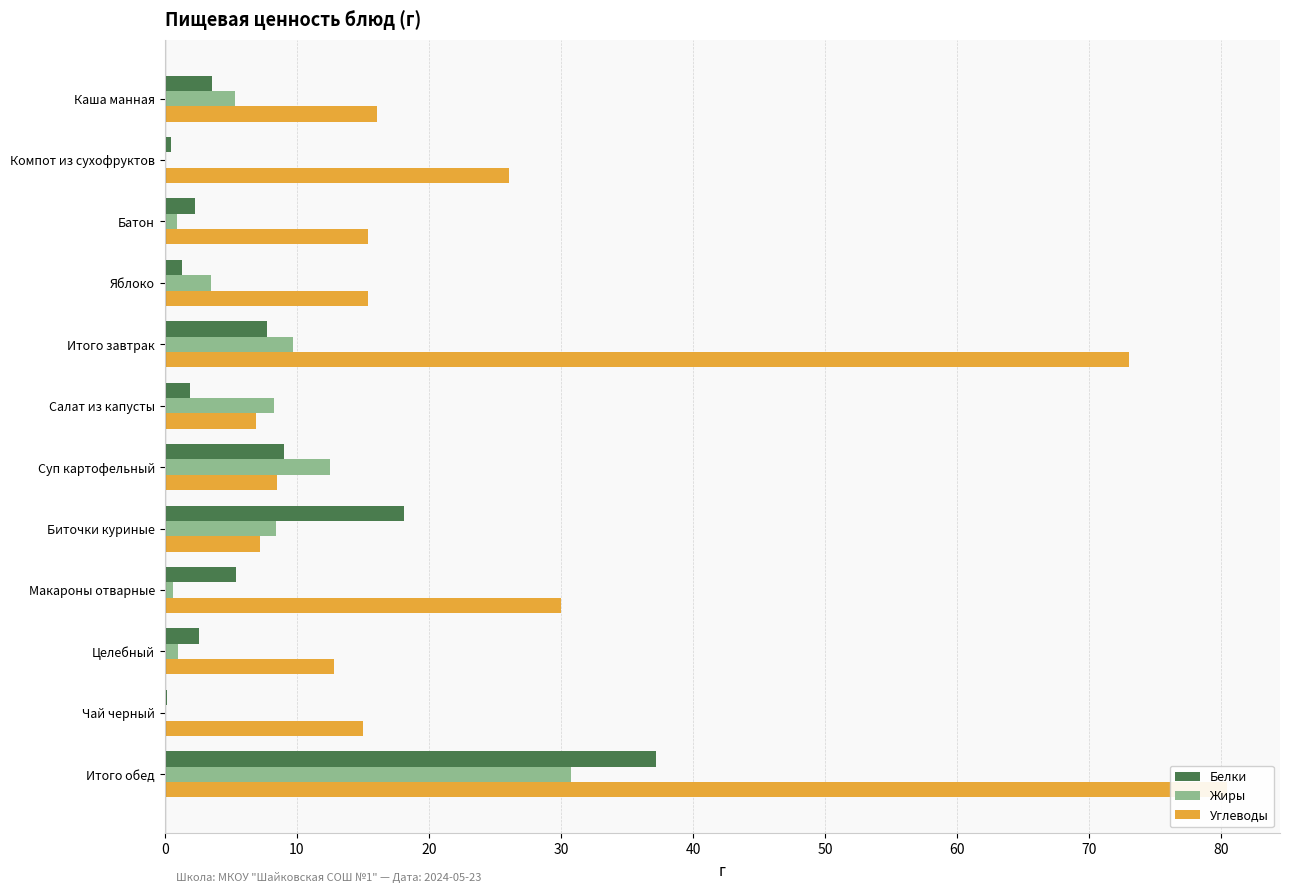

True or false: Белки has a value of 3.3 at Макароны отварные.

False